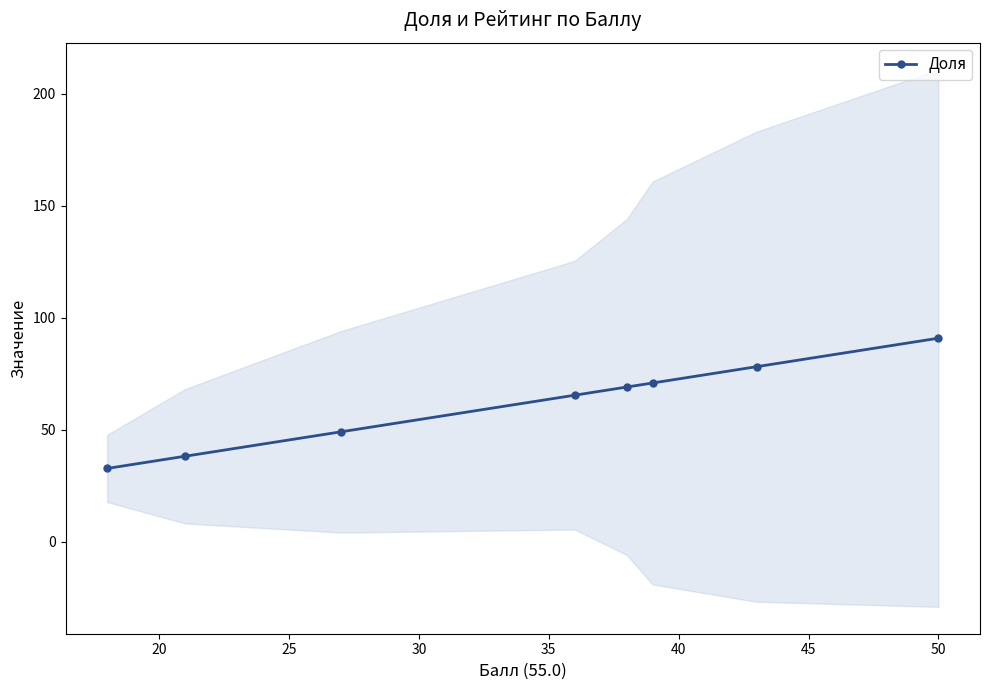

How many distinct data groups are displayed?

1